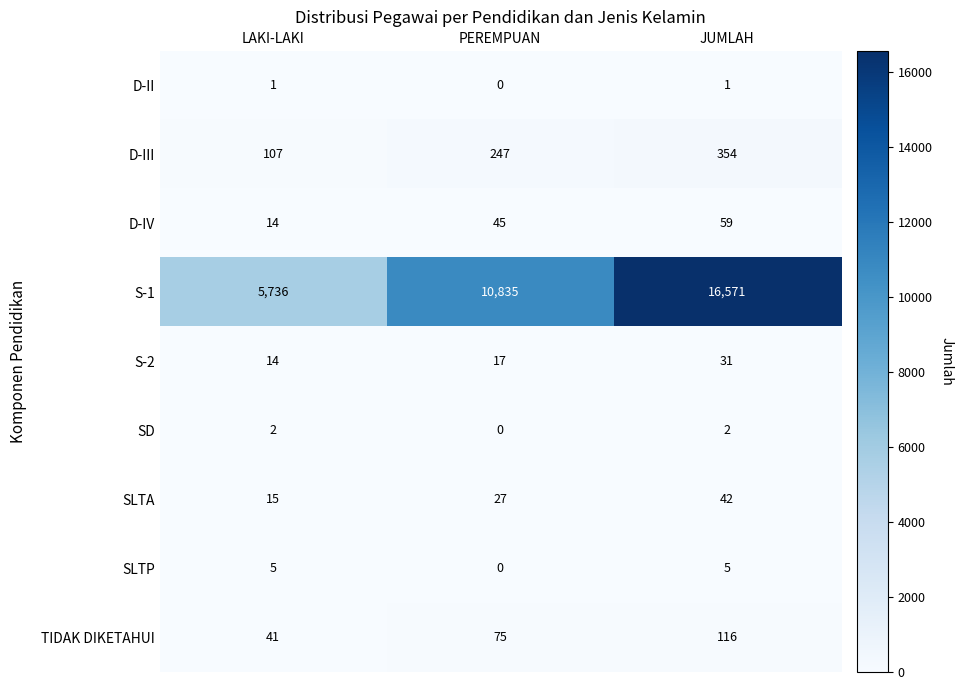

At which category does the chart reach its peak across all series?

JUMLAH